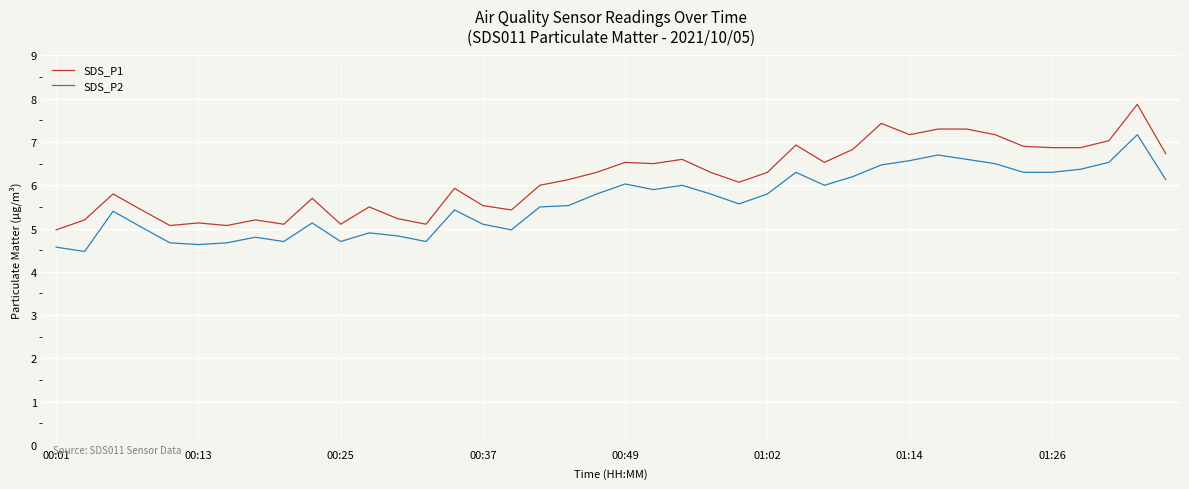

Which series has the largest total across all categories?

SDS_P1